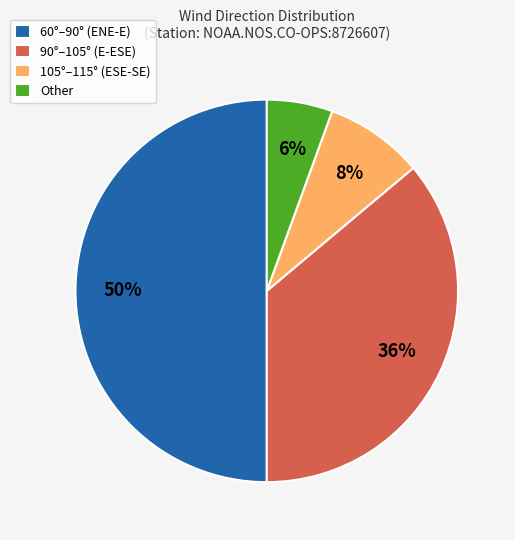

To the nearest percent, what percentage of the pie is Other?

6%